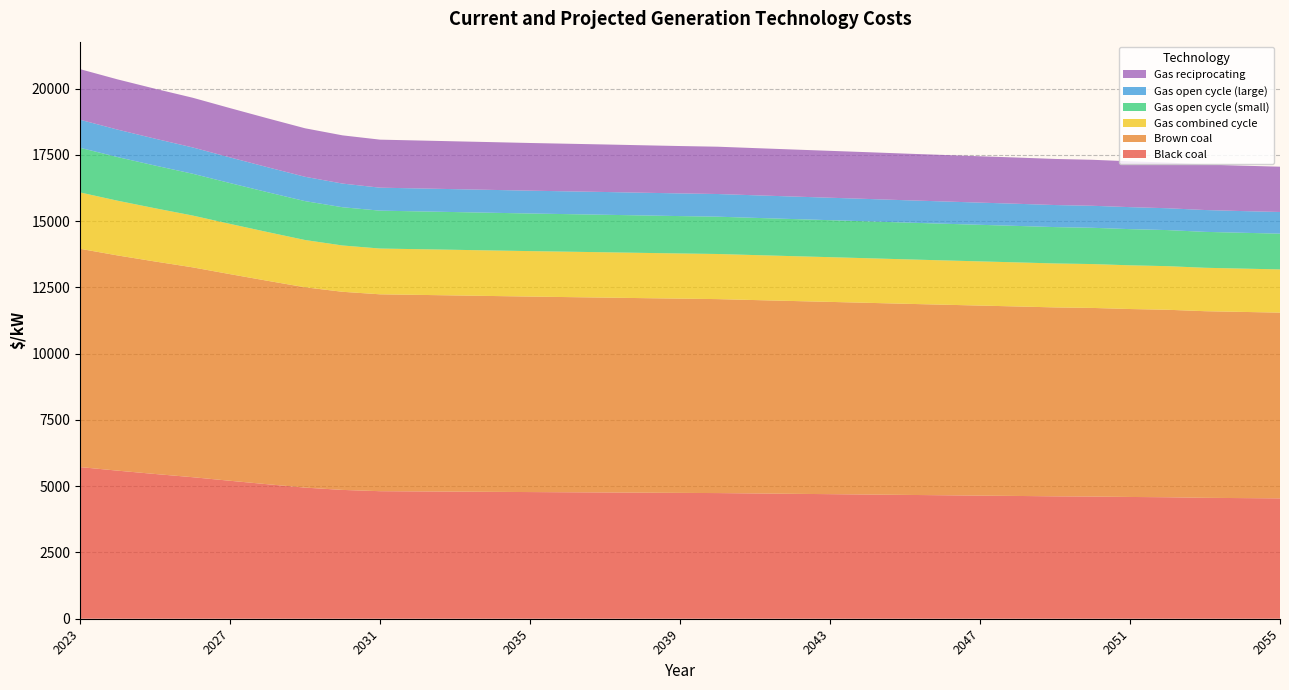

Reading left to right, what are all the values shown in this chart?

Black coal: 2023=5722	2024=5587	2025=5461	2026=5340	2027=5205	2028=5074	2029=4947	2030=4860	2031=4812	2032=4804	2033=4796	2034=4787	2035=4779	2036=4771	2037=4764	2038=4756	2039=4748	2040=4741	2041=4727	2042=4713	2043=4700	2044=4686	2045=4672	2046=4659	2047=4645	2048=4632	2049=4618	2050=4610	2051=4594	2052=4583	2053=4562	2054=4551	2055=4541
Brown coal: 2023=8236	2024=8120	2025=8017	2026=7918	2027=7796	2028=7676	2029=7558	2030=7475	2031=7428	2032=7415	2033=7402	2034=7389	2035=7376	2036=7364	2037=7352	2038=7340	2039=7329	2040=7318	2041=7296	2042=7275	2043=7254	2044=7233	2045=7211	2046=7190	2047=7170	2048=7149	2049=7128	2050=7116	2051=7091	2052=7074	2053=7041	2054=7025	2055=7008
Gas combined cycle: 2023=2126	2024=2065	2025=2009	2026=1955	2027=1896	2028=1839	2029=1784	2030=1747	2031=1727	2032=1724	2033=1721	2034=1718	2035=1715	2036=1713	2037=1710	2038=1707	2039=1704	2040=1702	2041=1697	2042=1692	2043=1687	2044=1682	2045=1677	2046=1672	2047=1667	2048=1663	2049=1658	2050=1655	2051=1649	2052=1645	2053=1638	2054=1634	2055=1630
Gas open cycle (small): 2023=1684	2024=1646	2025=1611	2026=1577	2027=1540	2028=1503	2029=1467	2030=1443	2031=1429	2032=1427	2033=1424	2034=1422	2035=1419	2036=1417	2037=1415	2038=1413	2039=1410	2040=1408	2041=1404	2042=1400	2043=1396	2044=1392	2045=1388	2046=1384	2047=1380	2048=1376	2049=1372	2050=1369	2051=1365	2052=1361	2053=1355	2054=1352	2055=1349
Gas open cycle (large): 2023=1059	2024=1036	2025=1014	2026=993	2027=968	2028=943	2029=918	2030=893	2031=867	2032=866	2033=864	2034=863	2035=861	2036=860	2037=859	2038=857	2039=856	2040=855	2041=852	2042=850	2043=847	2044=845	2045=842	2046=840	2047=837	2048=835	2049=832	2050=830	2051=830	2052=824	2053=824	2054=818	2055=818
Gas reciprocating: 2023=1908	2024=1895	2025=1884	2026=1875	2027=1860	2028=1845	2029=1830	2030=1819	2031=1812	2032=1808	2033=1805	2034=1802	2035=1799	2036=1796	2037=1793	2038=1790	2039=1787	2040=1785	2041=1780	2042=1774	2043=1769	2044=1764	2045=1759	2046=1754	2047=1749	2048=1744	2049=1739	2050=1735	2051=1729	2052=1725	2053=1717	2054=1713	2055=1709